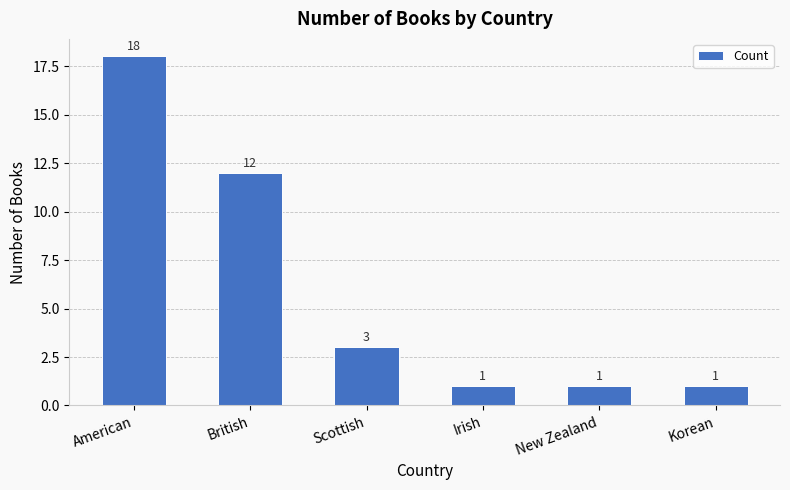

What is the label of the 2nd bar from the right?

New Zealand